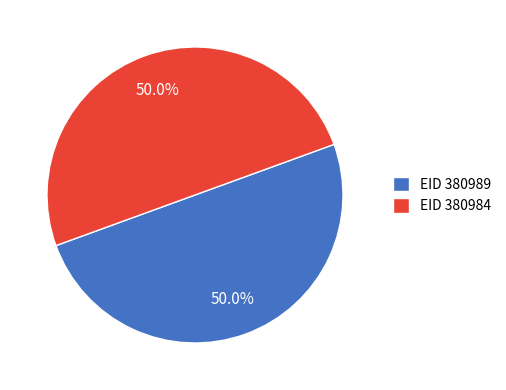

What is the ratio of the value at EID 380989 to the value at EID 380984?

1.0